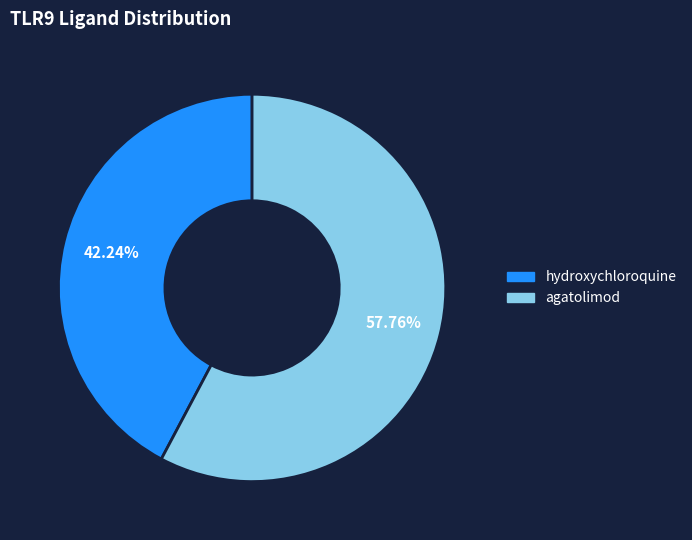

How much of the chart is everything except hydroxychloroquine?

57.8%